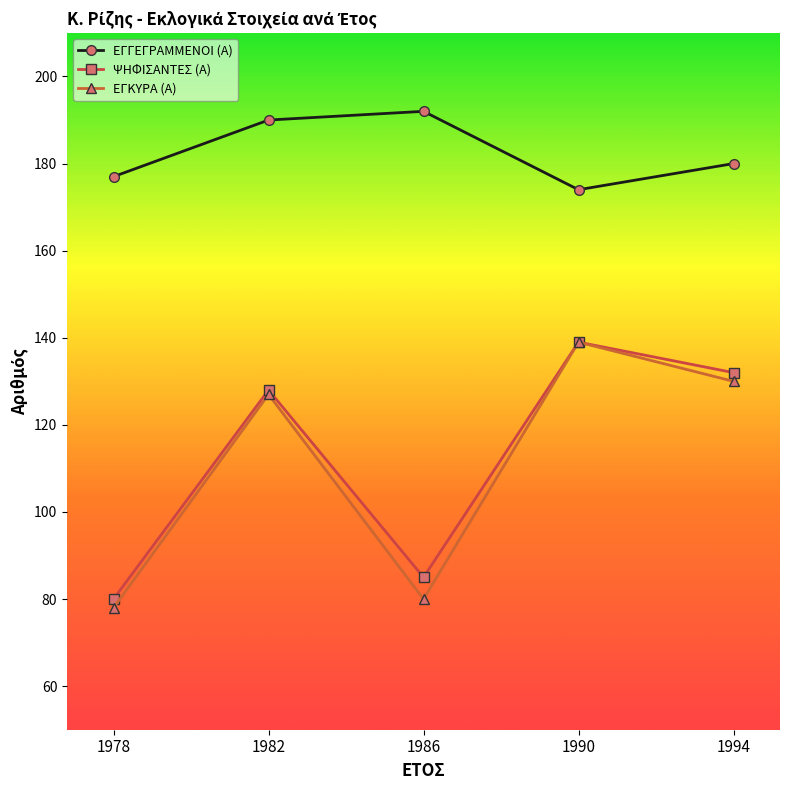

True or false: ΕΓΓΕΓΡΑΜΜΕΝΟΙ (Α) and ΨΗΦΙΣΑΝΤΕΣ (Α) cross at least once.

False